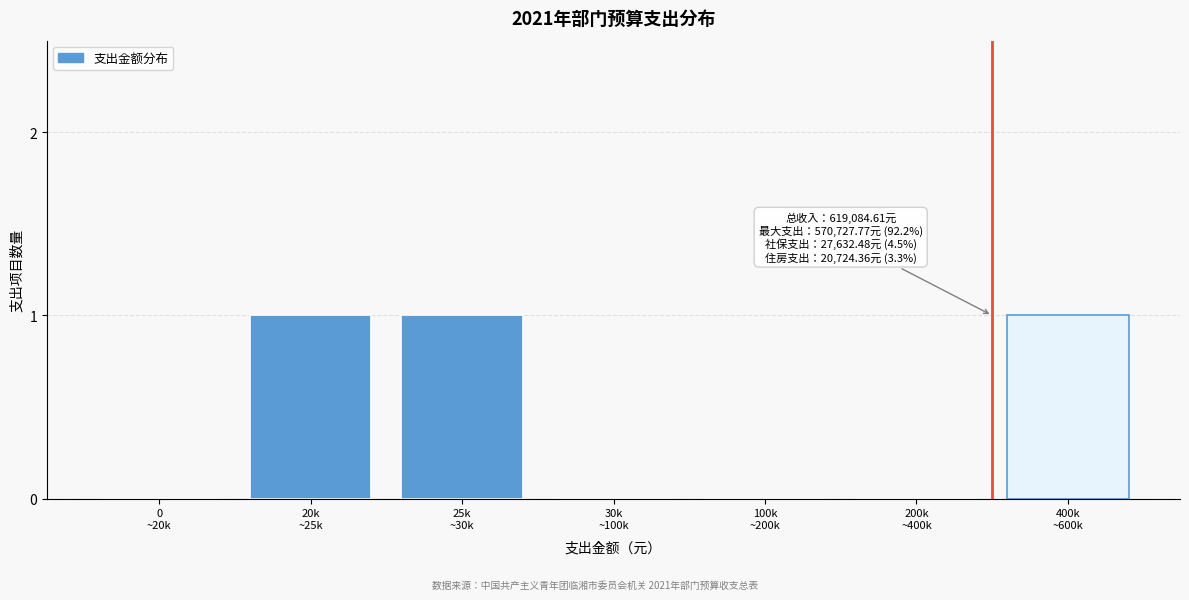

Are the bars horizontal?

No